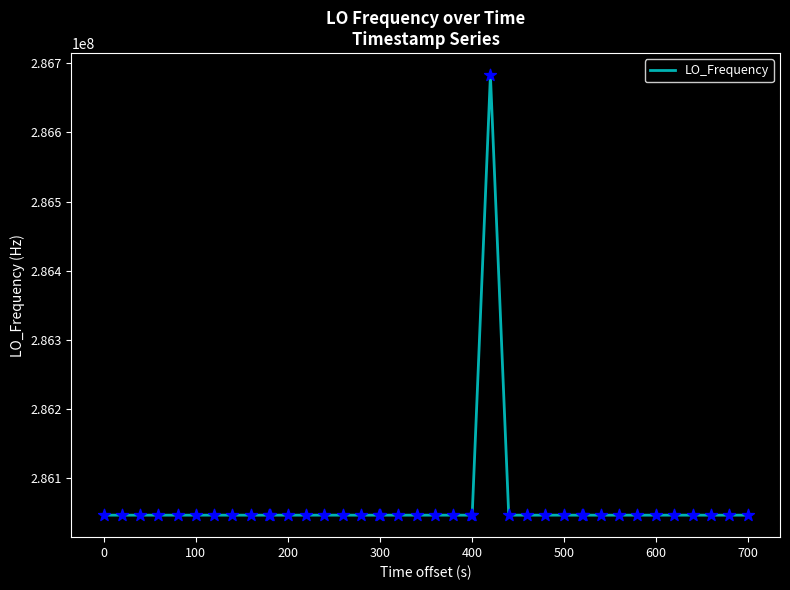

What is the difference between the maximum and minimum values?

635708.4